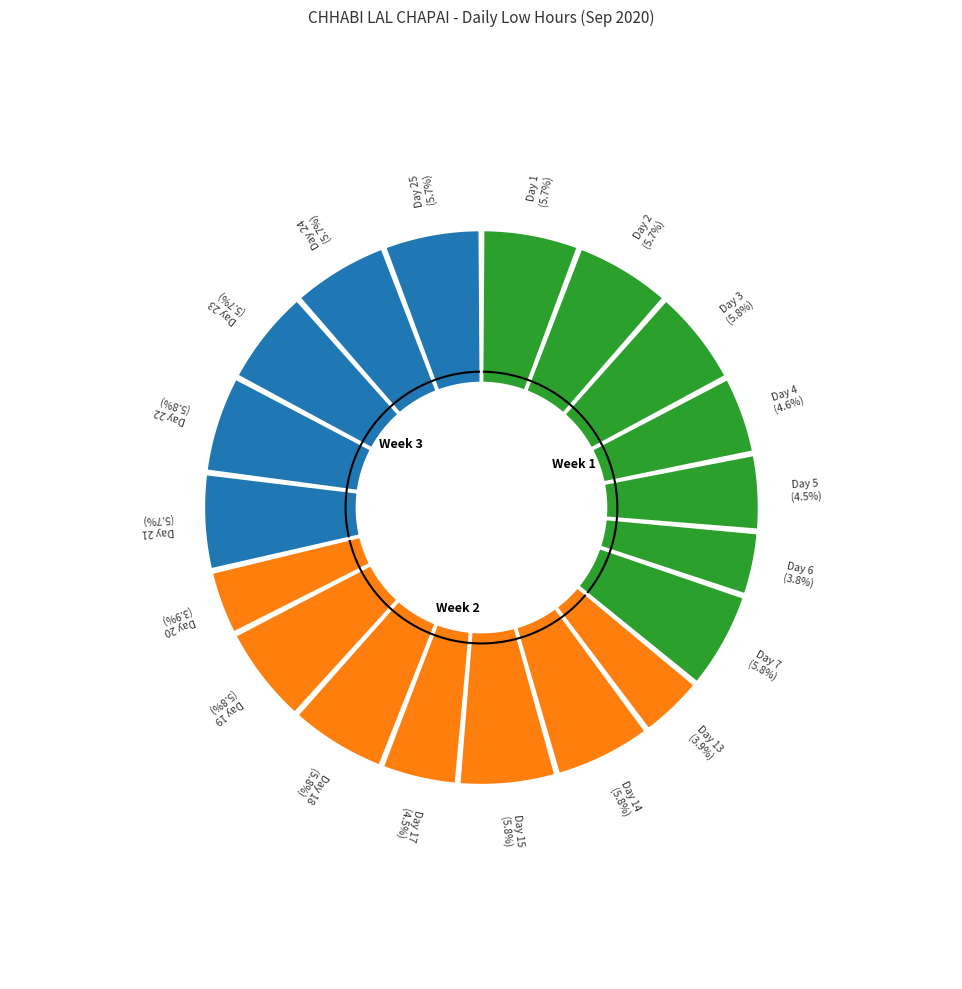

Rank the categories by value from lowest to highest.

Day 6, Day 20, Day 13, Day 5, Day 17, Day 4, Day 21, Day 24, Day 2, Day 23, Day 1, Day 25, Day 3, Day 18, Day 22, Day 15, Day 14, Day 7, Day 19